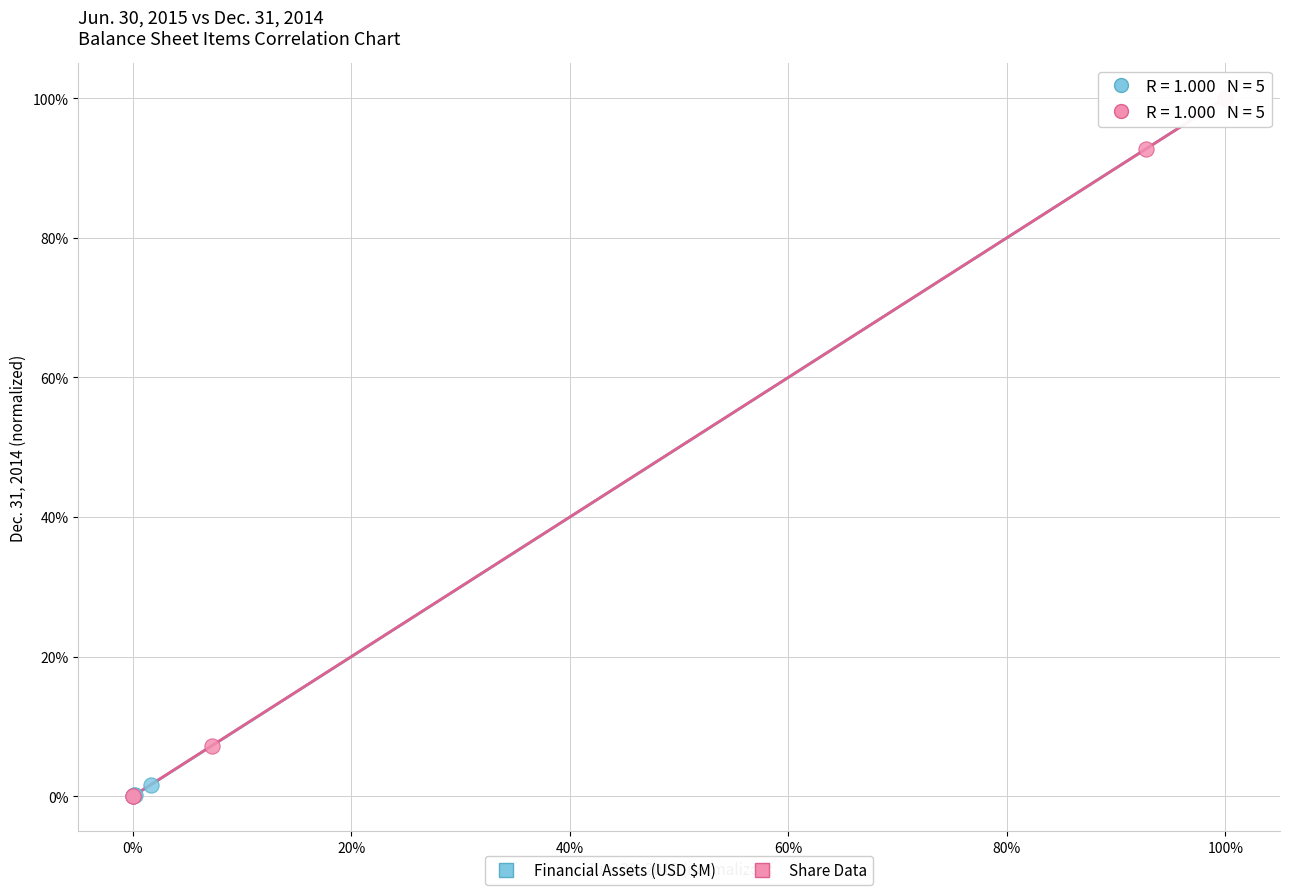

What are all the series names shown in the legend?

Financial Assets (USD $M), Share Data